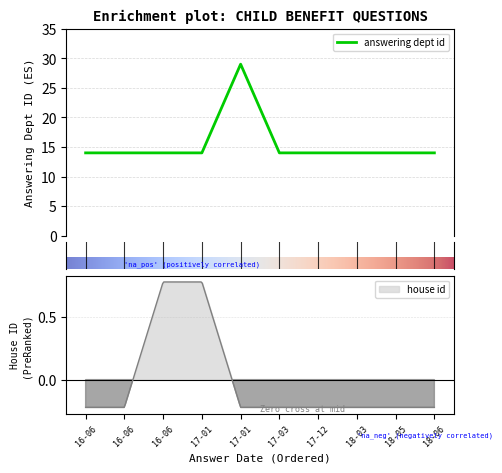

Which label corresponds to the smallest value in the chart?

16-06